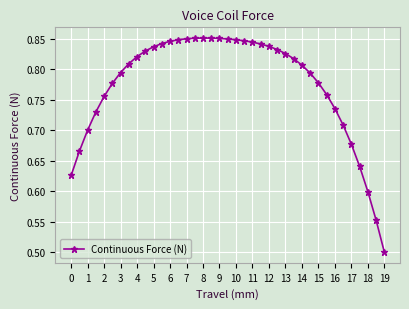

What is the difference between the second highest and minimum values?

0.4